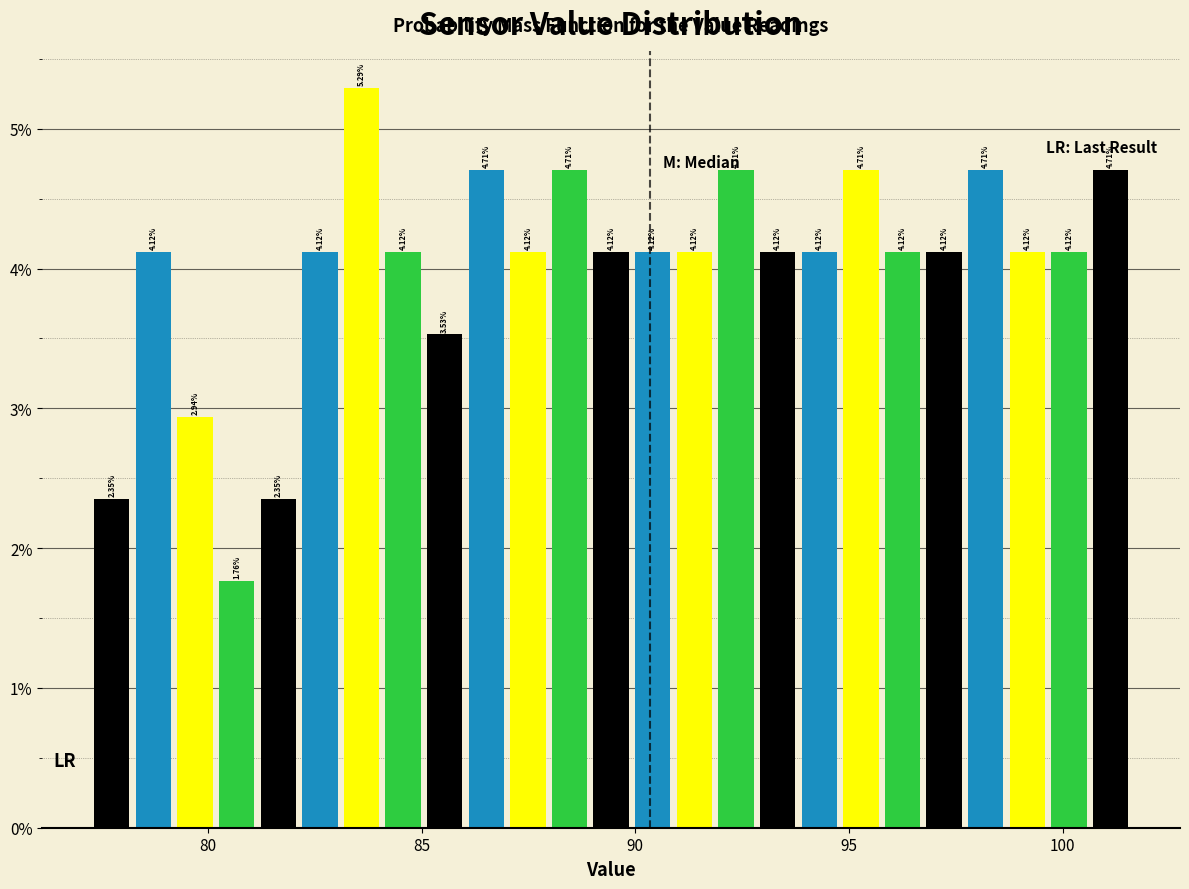

Read against the x-axis, roughly where is the centre of the tallest bar?

83.5